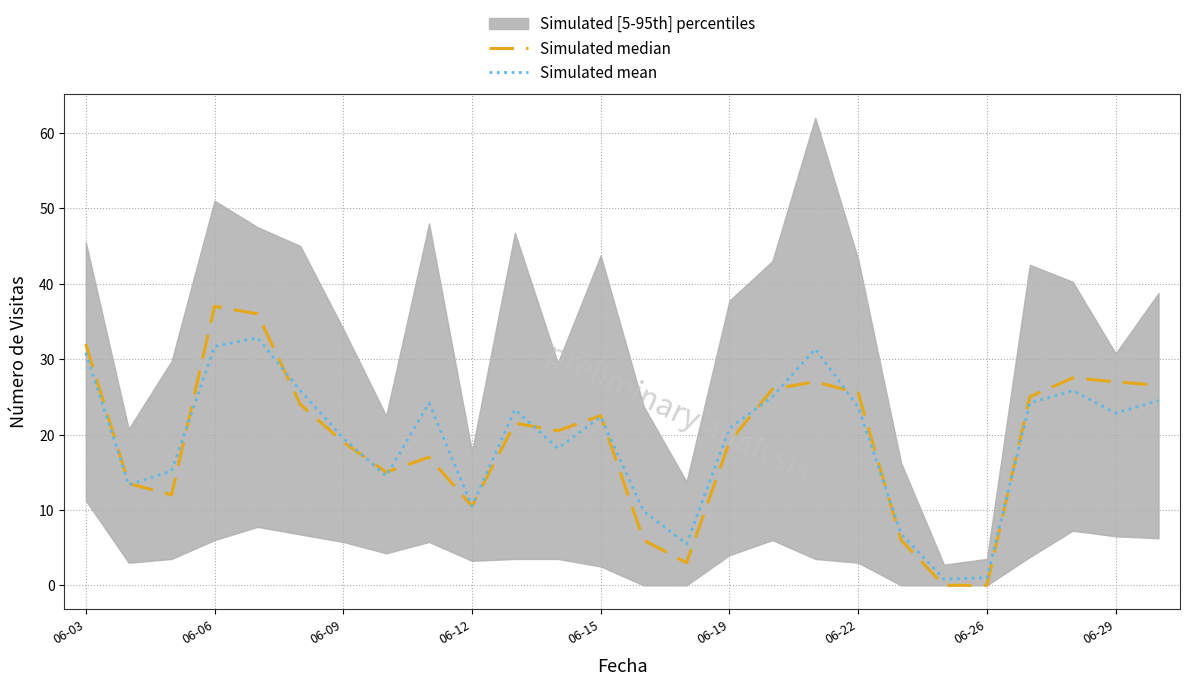

At which label does Simulated median first exceed 21?

06-03